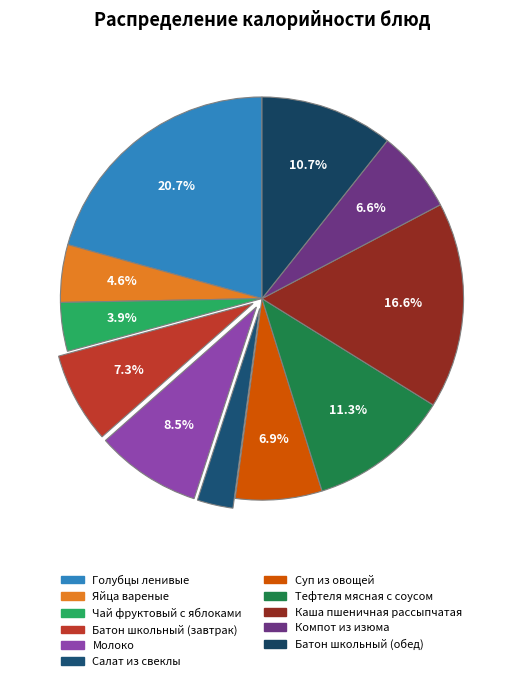

Do Чай фруктовый с яблоками and Компот из изюма together represent more than half of the pie?

No